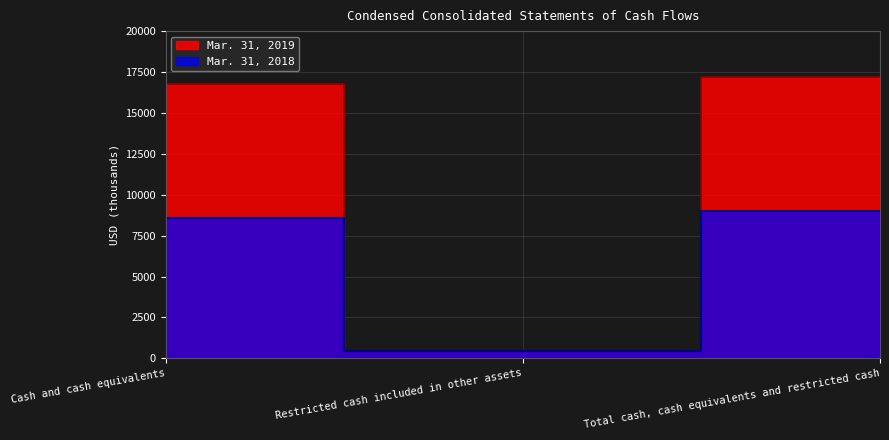

What is the difference between the maximum and minimum values in the Mar. 31, 2018 series?

8549